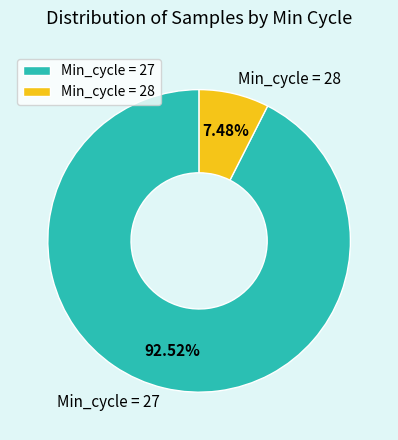

Count the number of slices in the pie.

2